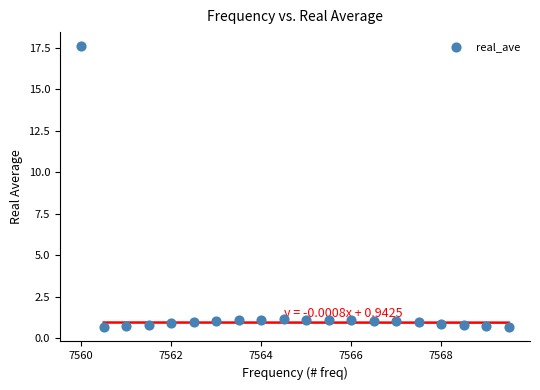

What is the range of Y values (max minus min)?

16.9